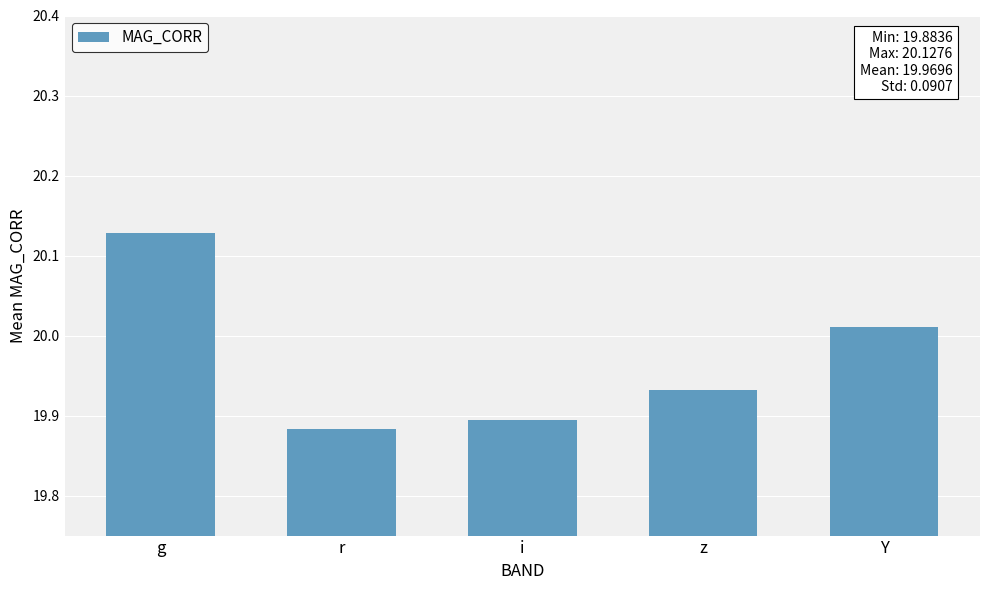

At which category does the chart reach its peak across all series?

g